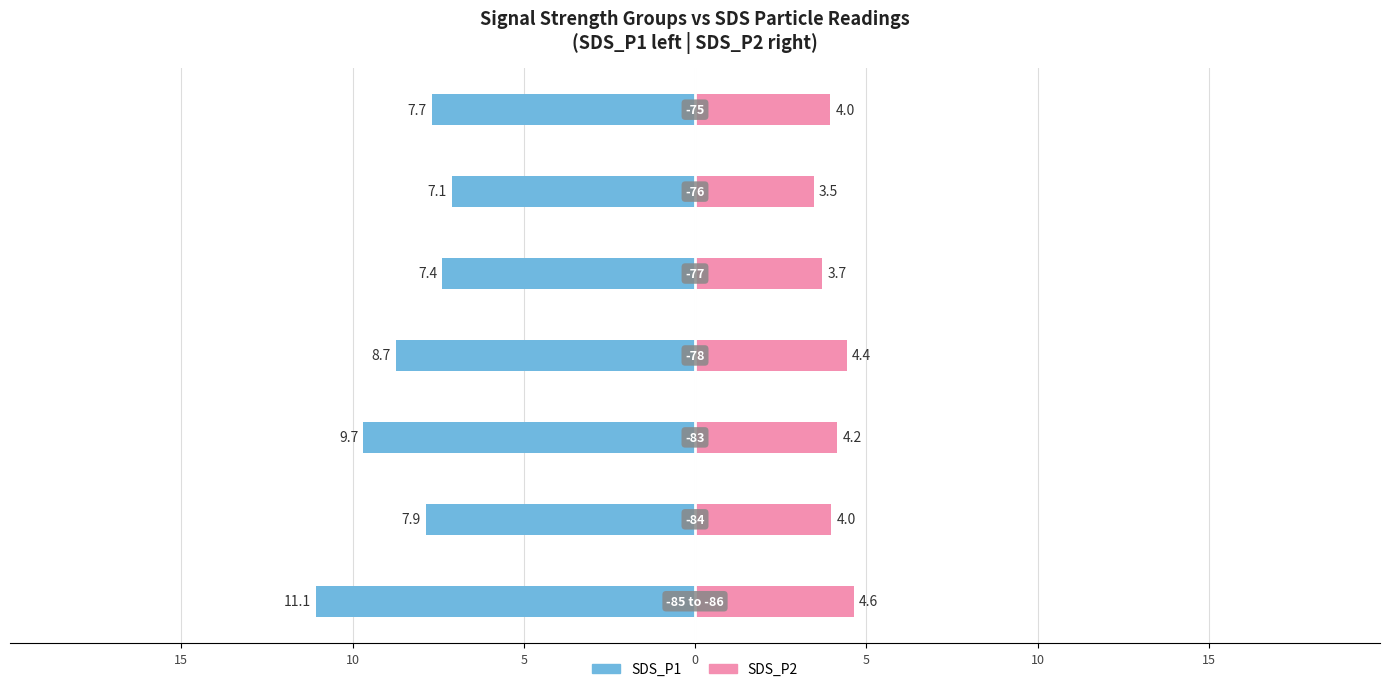

At how many categories does at least one series exceed -9?

7